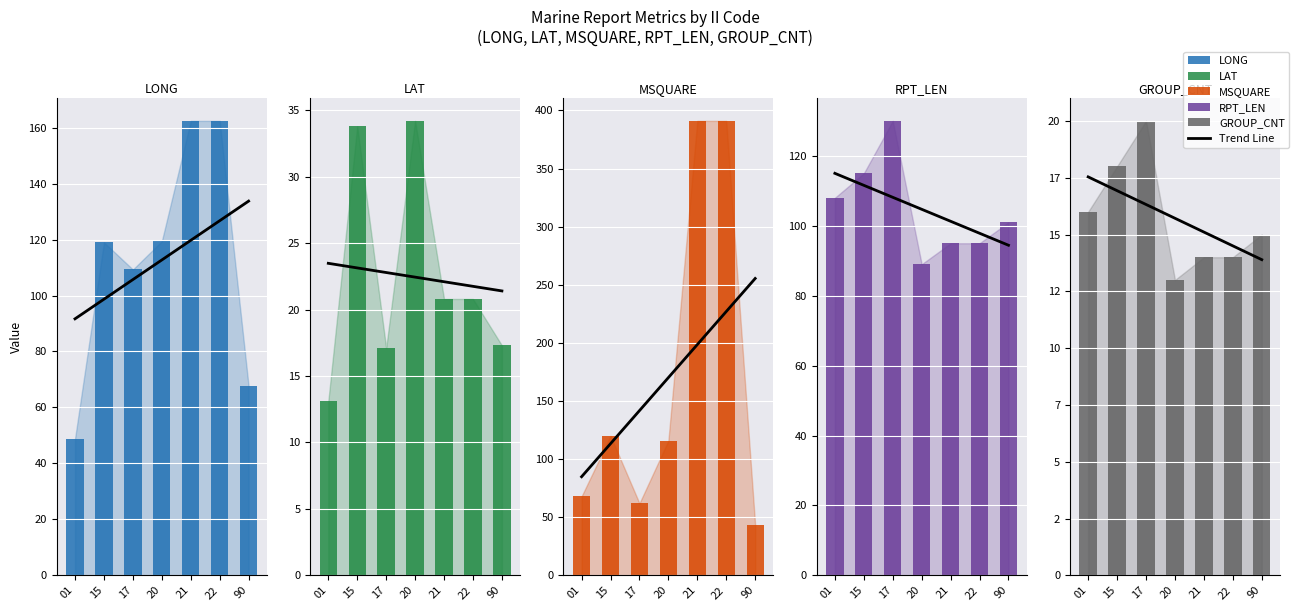

Count the number of data series in this chart.

5